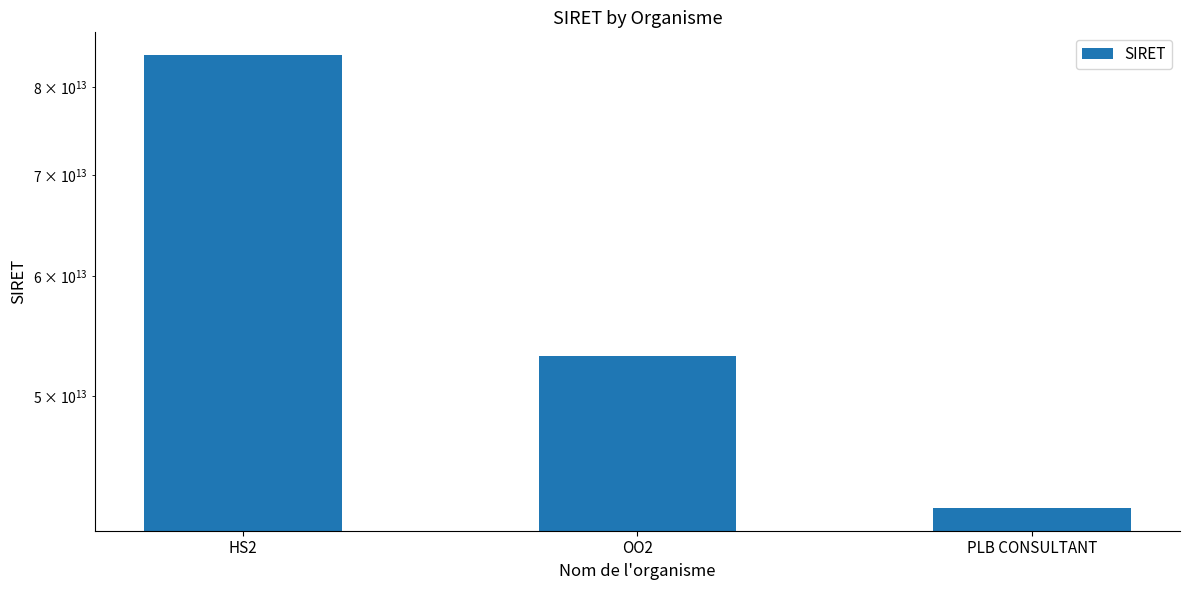

What is the sum of all values?

179376698800113